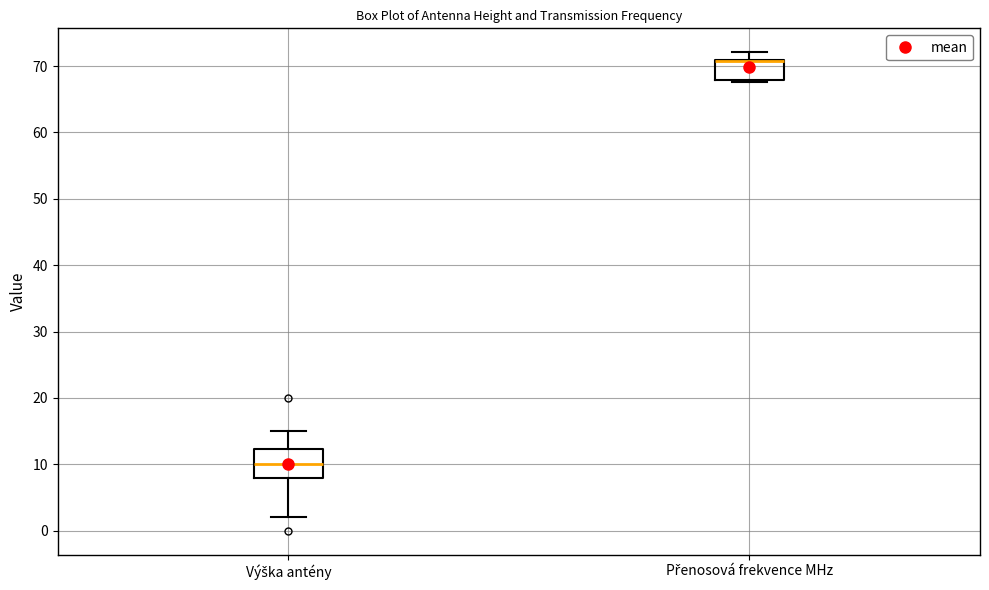

Reading left to right, transcribe this box plot: for each box, give where its median line is, the range the box spans, and where its two whiskers end, as read against the y-axis. The values are not printed on the chart, so give them approximately, as read against the axis.

Výška antény: median 10, box 8 to 12, whiskers 2 to 15
Přenosová frekvence MHz: median 71 (drawn on the box's upper edge), box 68 to 71, whiskers 68 (just below the box's lower edge) to 72